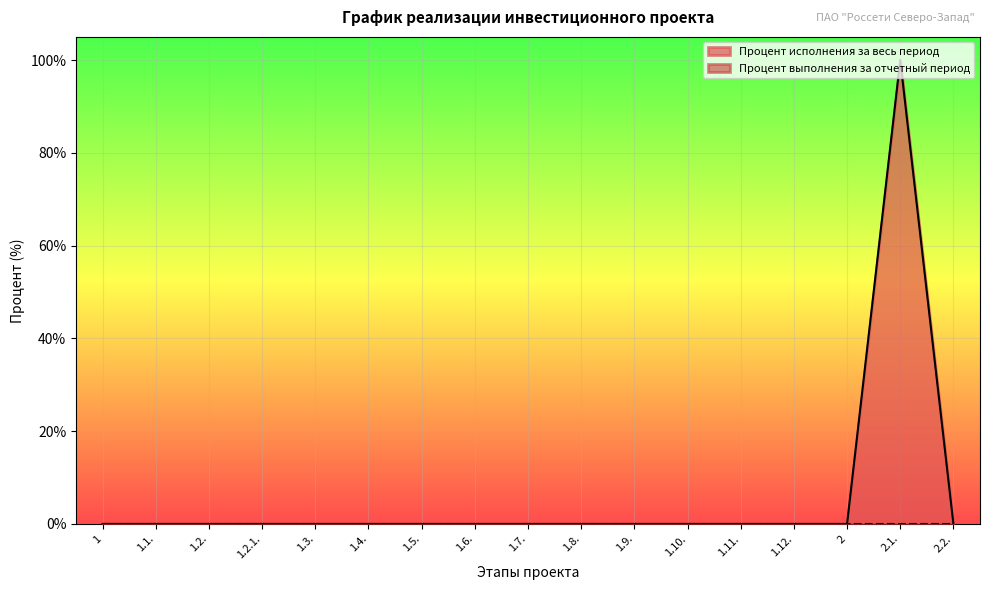

What is the change in value from 1.2. to 2.1.?

+100